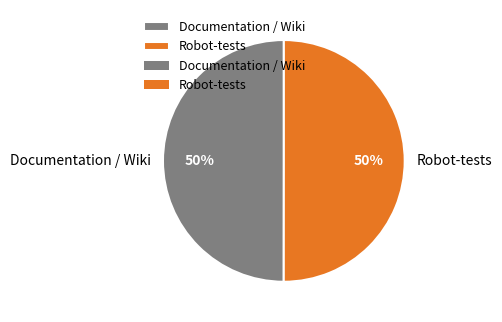

Do Documentation / Wiki and Robot-tests together represent more than half of the pie?

Yes